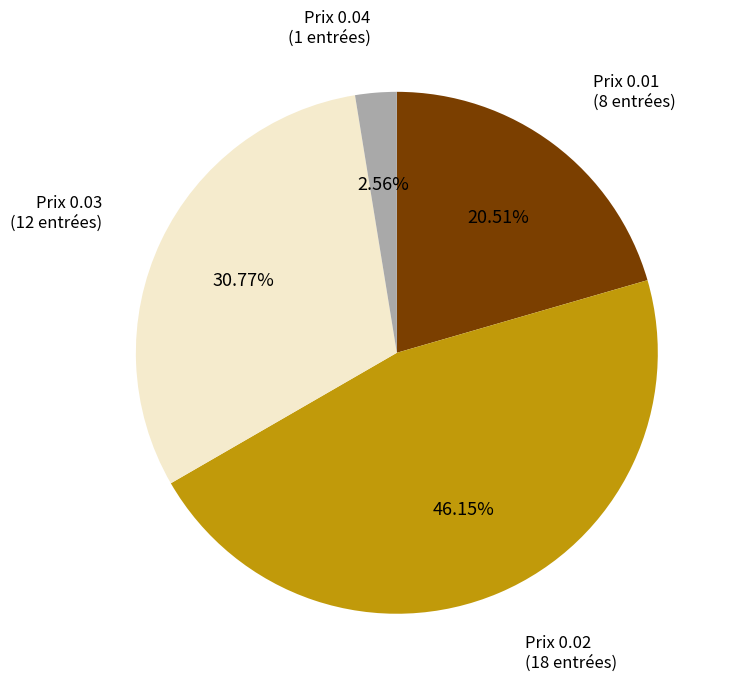

Is there any slice that represents more than half of the pie?

No